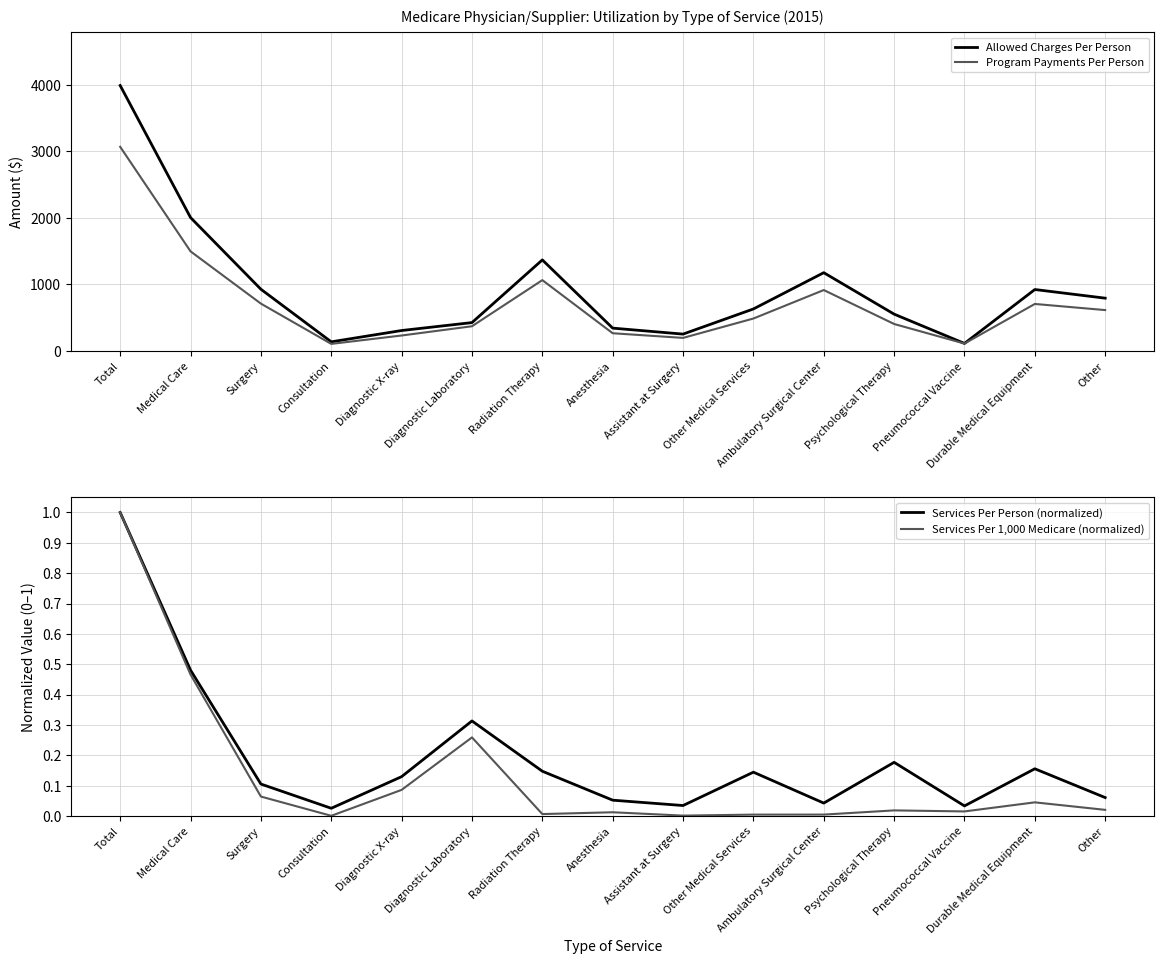

True or false: Services Per Person (normalized) and Services Per 1,000 Medicare (normalized) intersect in this chart.

False